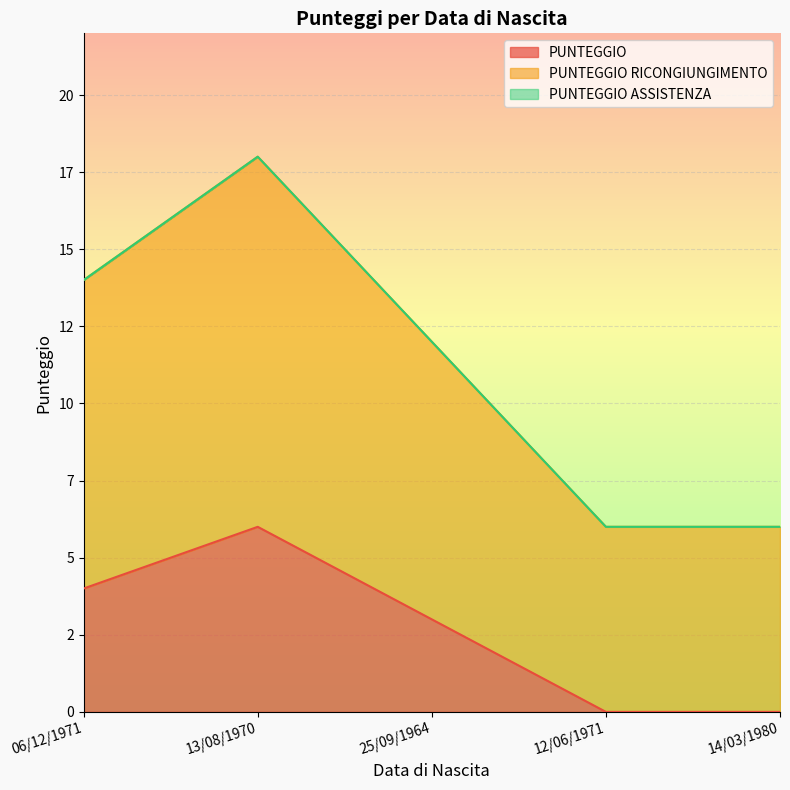

Count the PUNTEGGIO RICONGIUNGIMENTO values in the range 6 to 14.

4